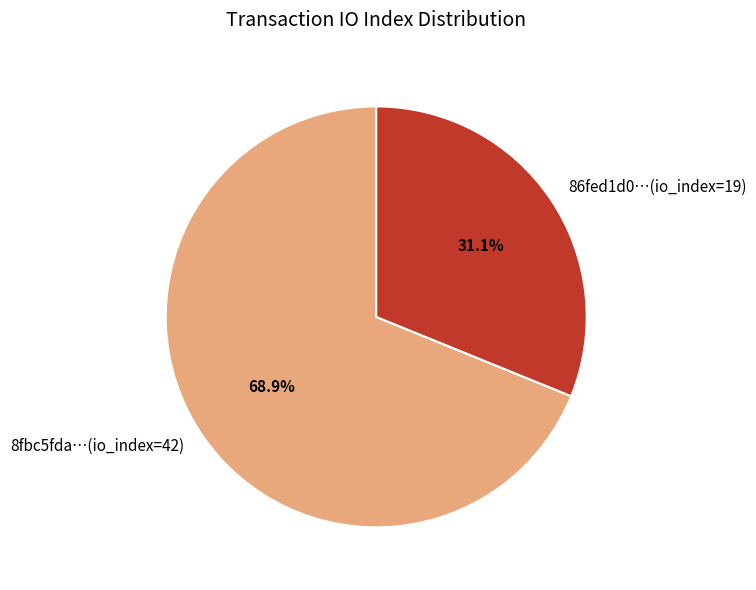

Combined, do 8fbc5fda…(io_index=42) and 86fed1d0…(io_index=19) account for over 50%?

Yes